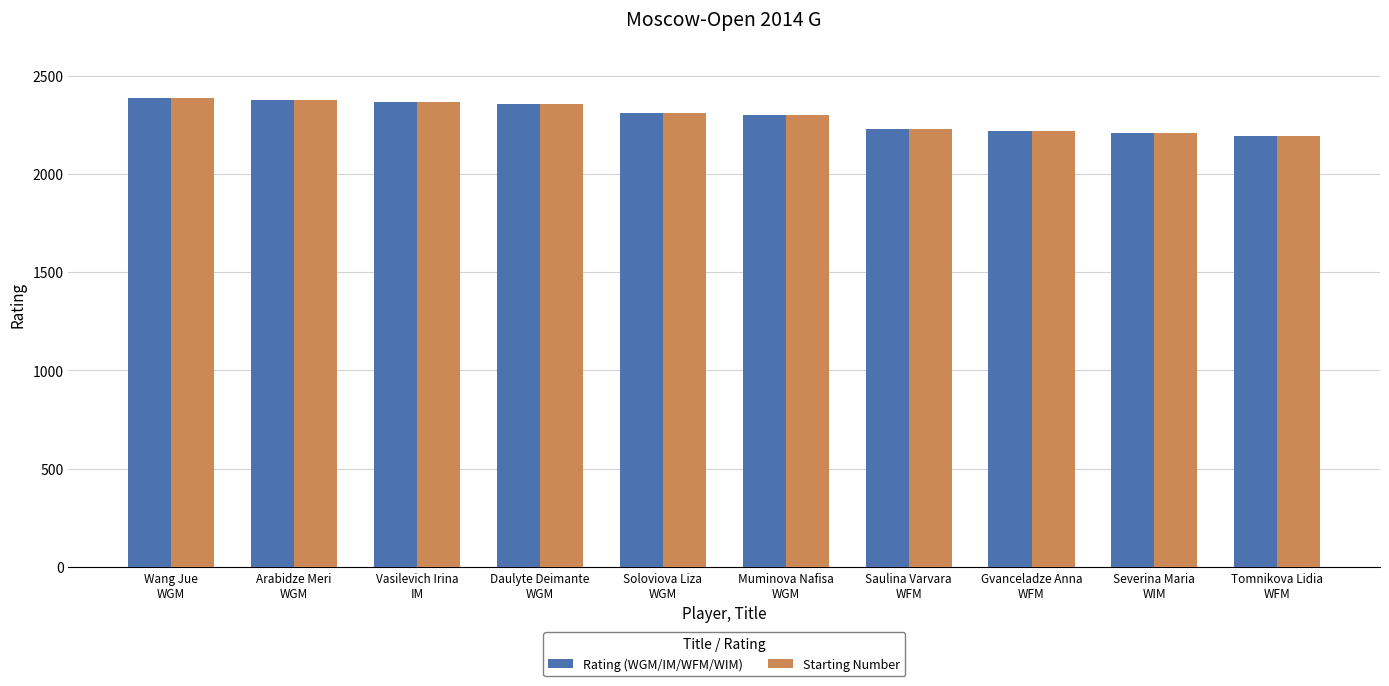

The Starting Number series shows 2227 at Saulina Varvara
WFM. True or false?

True